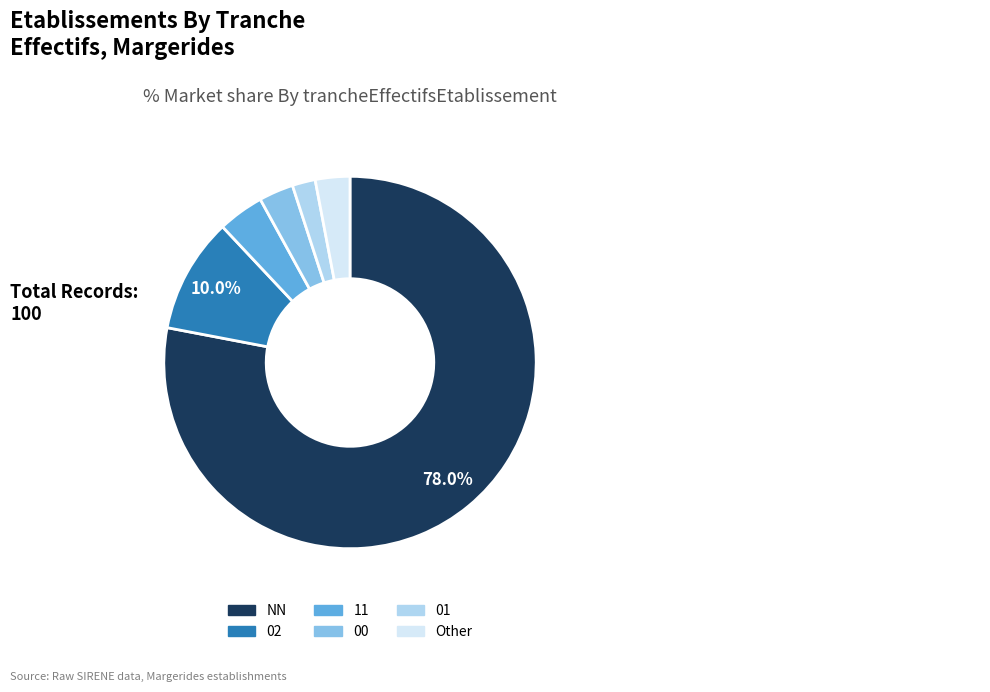

To the nearest percent, what is the difference between the NN and 00 slice percentages?

75%